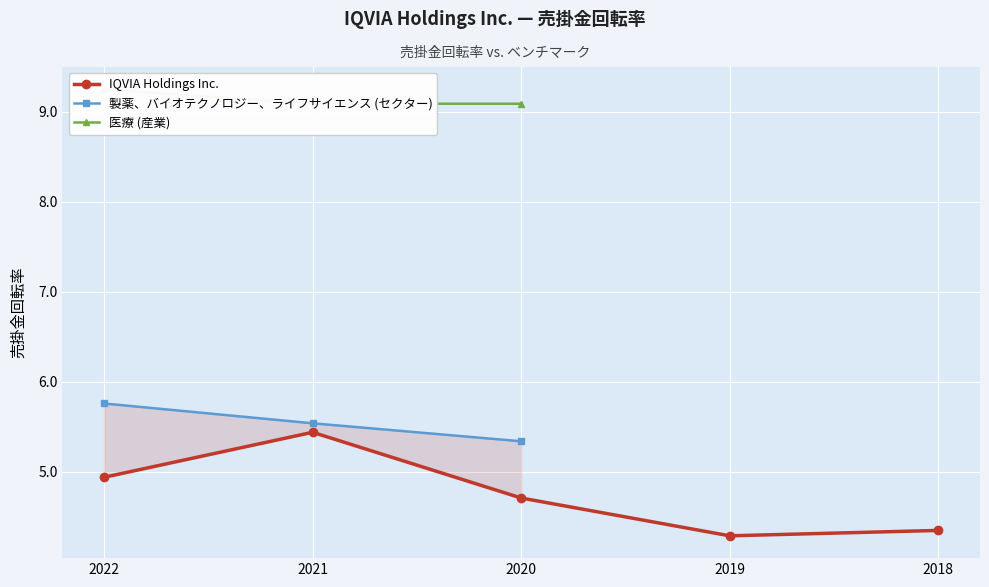

The IQVIA Holdings Inc. series shows 6.0 at 2018. True or false?

False